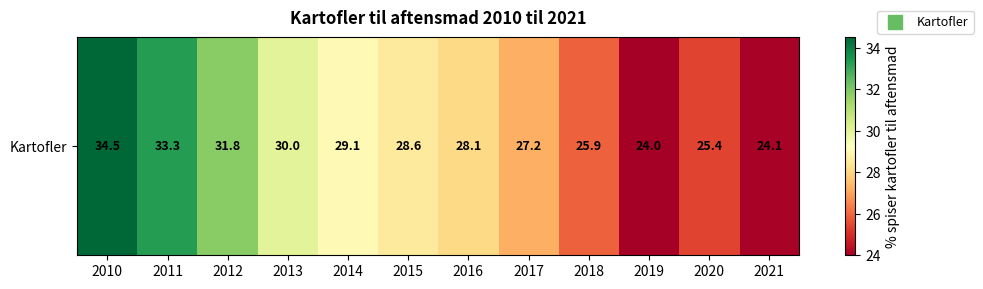

Is it true that the value at 2017 is 27.2?

True